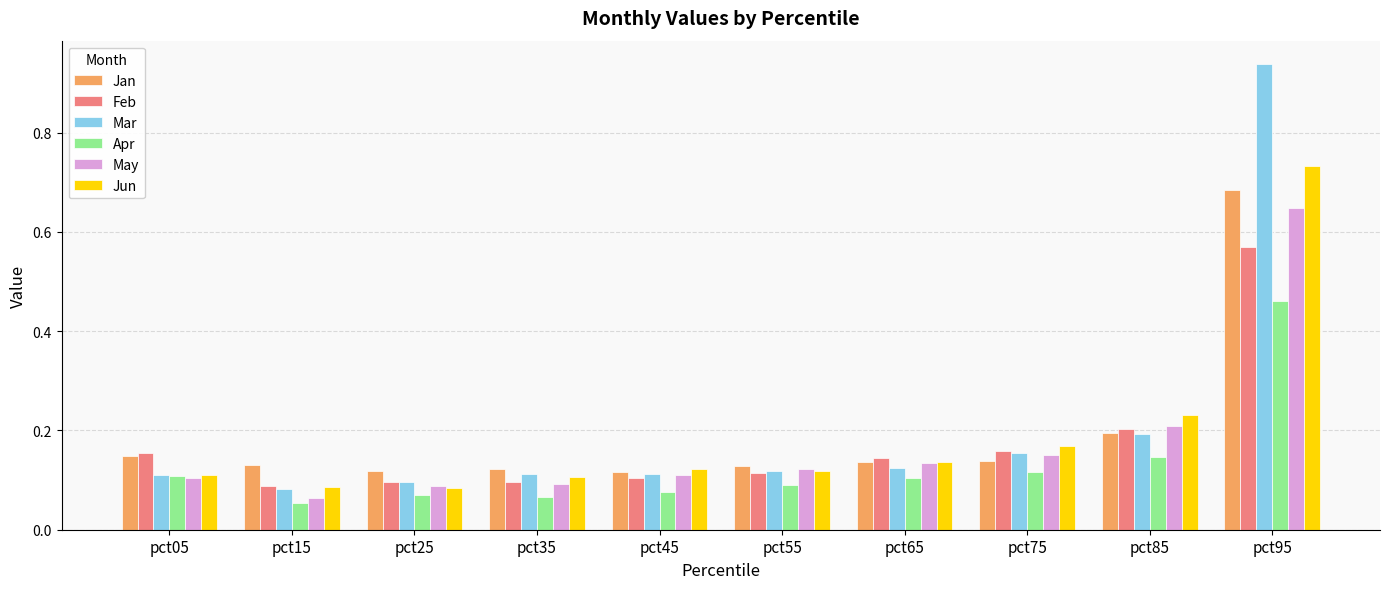

At which category does the chart reach its peak across all series?

pct95